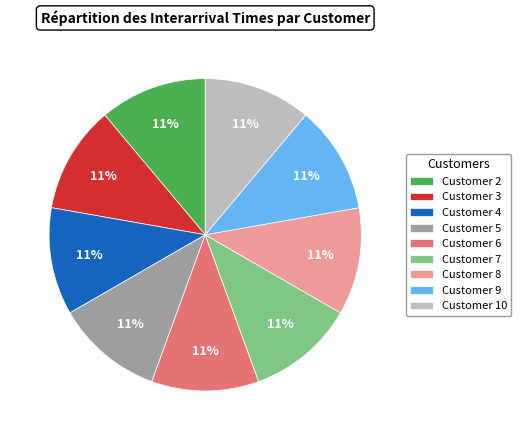

What percentage is the Customer 9 slice, to the nearest percent?

11%